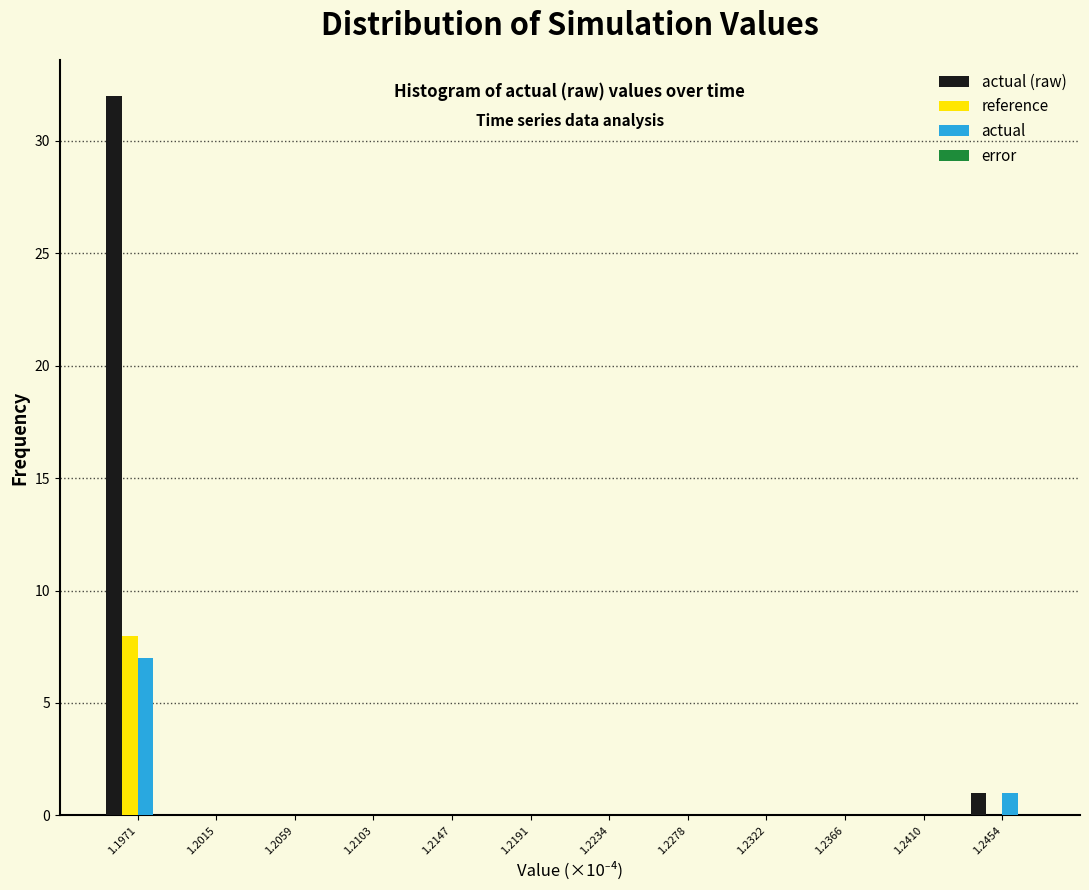

What is the sum of all reference values?

8